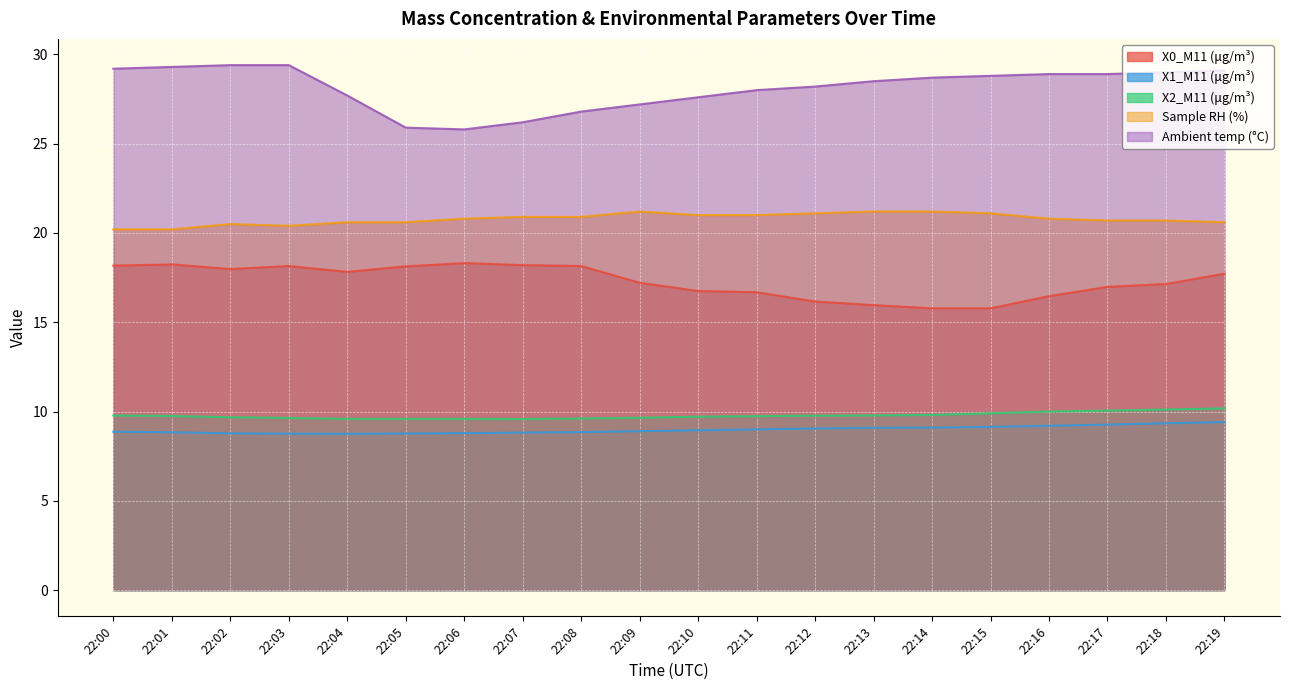

Which category has the highest value in the X2_M11 (μg/m³) series?

22:19